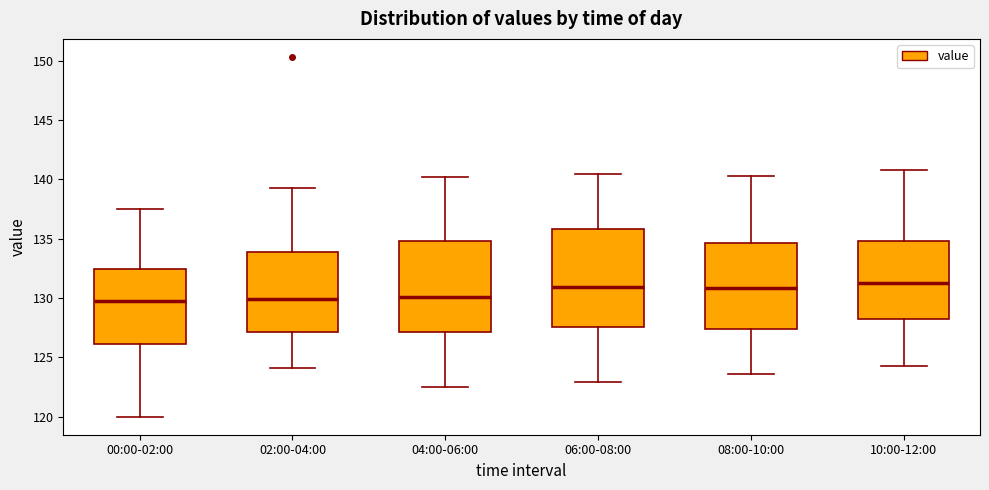

Which box is the tallest, from its lower edge to its upper edge?

06:00-08:00